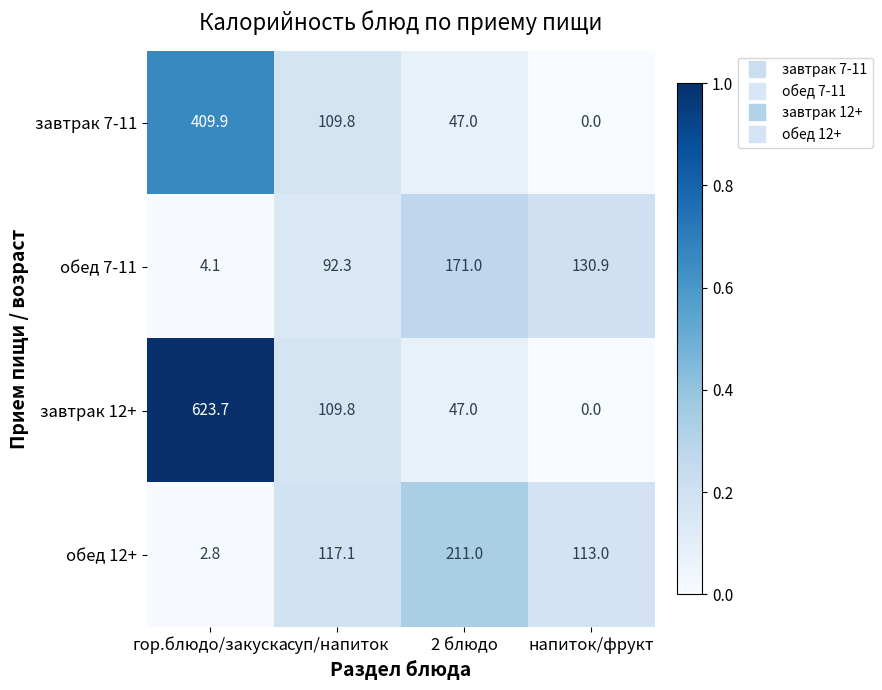

Where does the обед 12+ series first go above 117?

суп/напиток